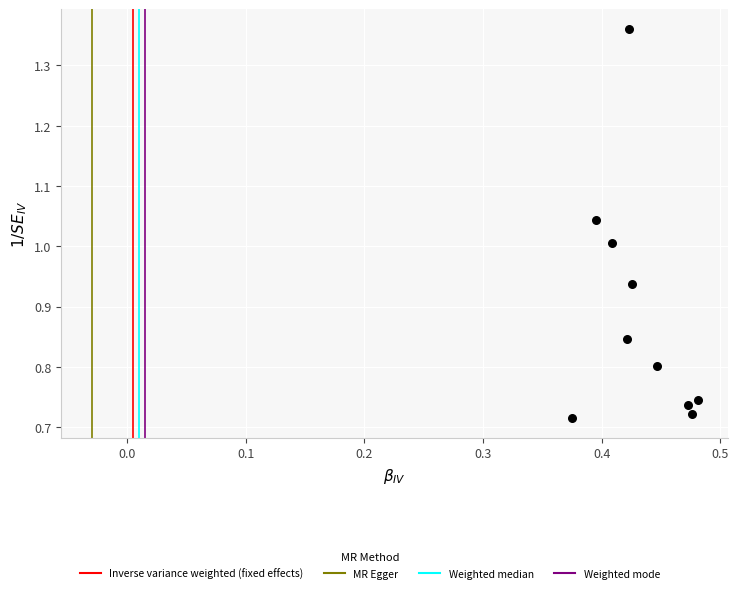

What is the average X value?

0.4